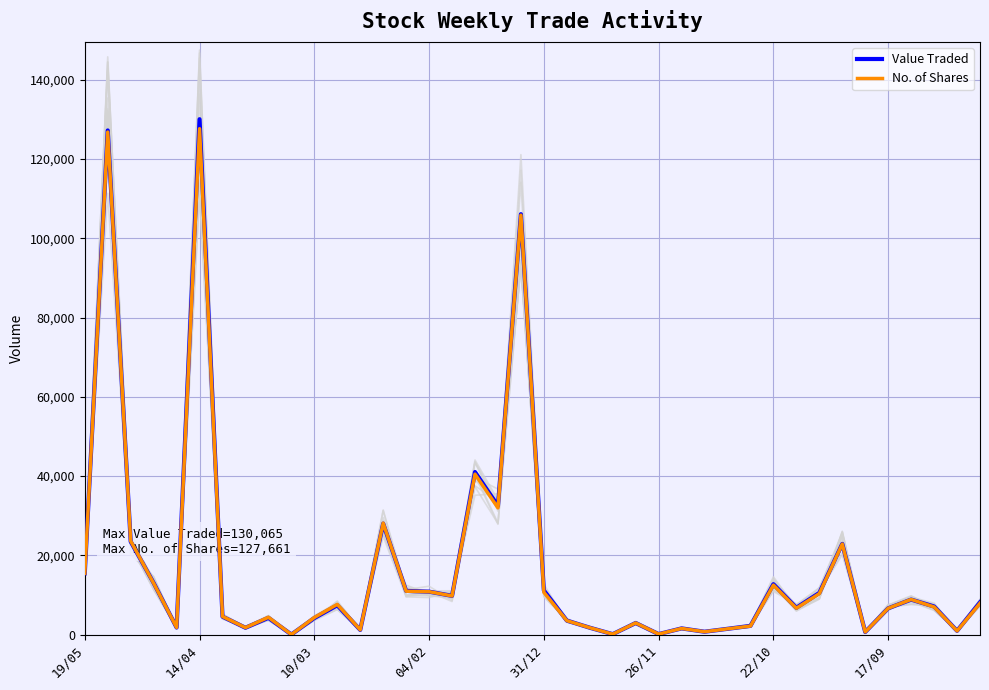

At how many categories does at least one series exceed 14792?

9